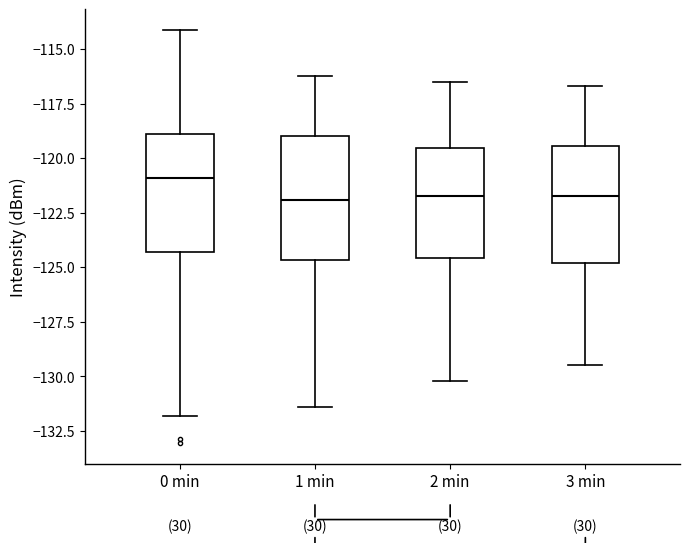

Where does the median line of the box for 1 min sit on the y-axis? The values are not printed on the chart, so give them approximately, as read against the axis.

-122.0